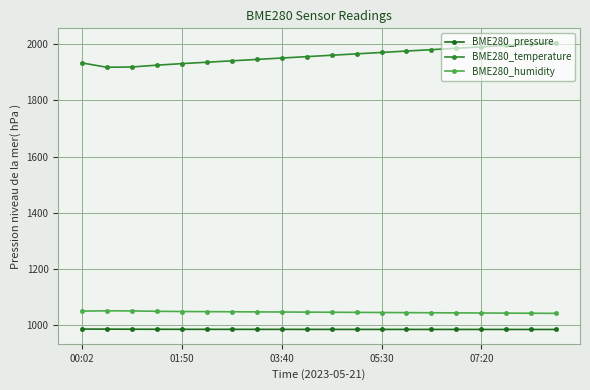

True or false: BME280_temperature and BME280_pressure intersect in this chart.

False